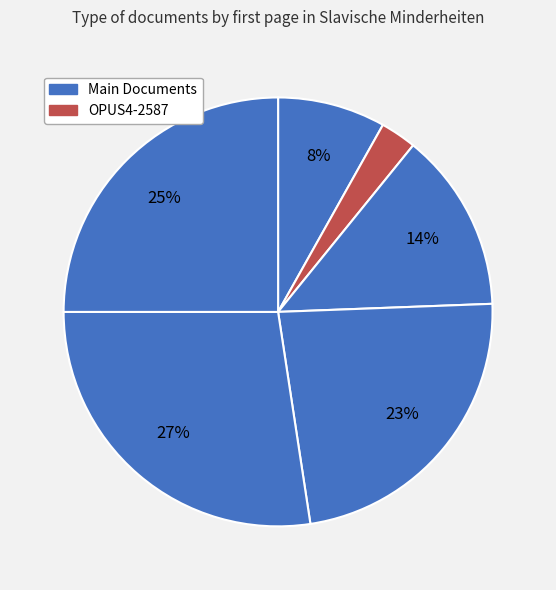

Which slice is the smallest?

OPUS4-2587